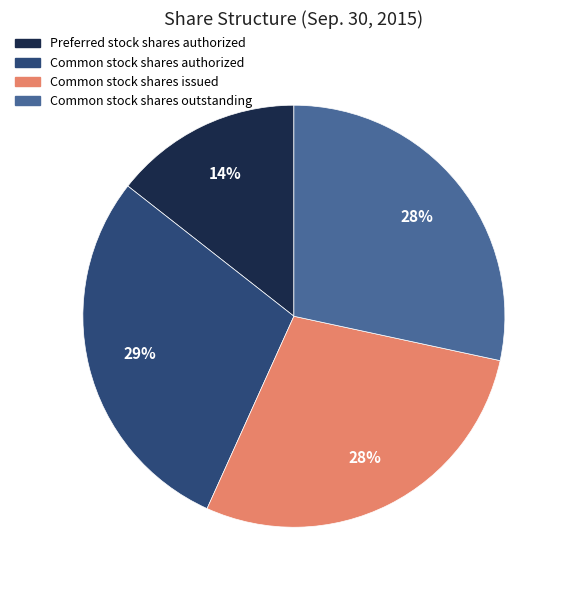

How many slices are in this pie chart?

4